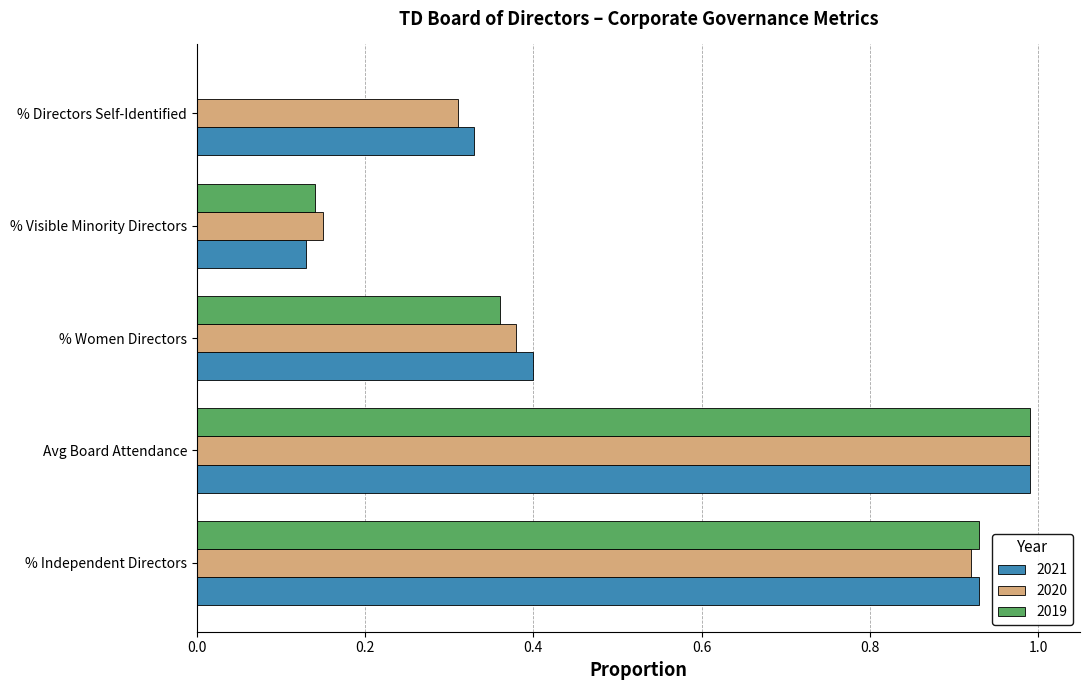

Which label corresponds to the largest value in the chart?

Avg Board Attendance